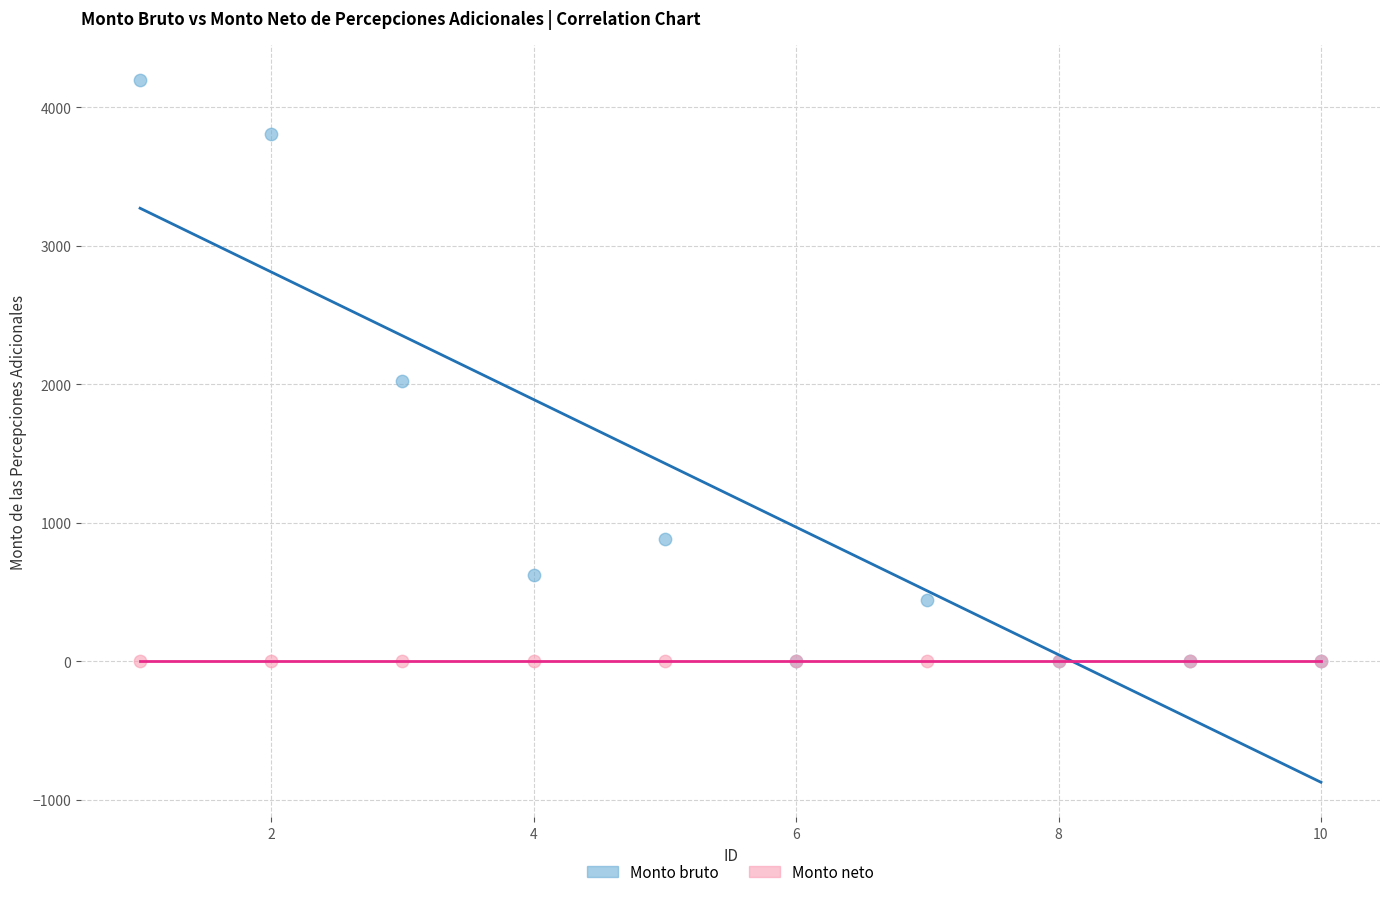

In the Monto bruto series, what Y value is closest to 2097?

2025.8